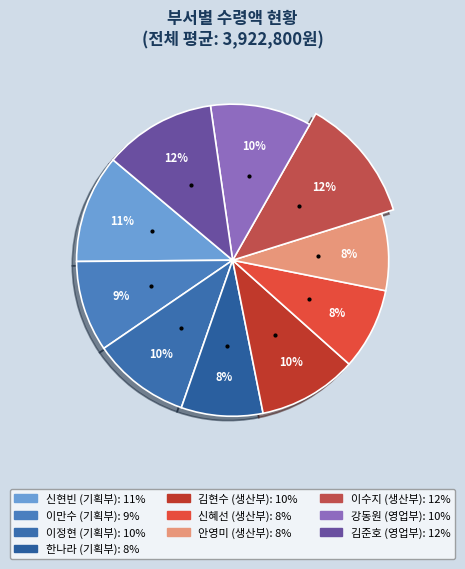

Approximately how many times larger is the value at 신혜선 (생산부) compared to 신현빈 (기획부)?

0.8